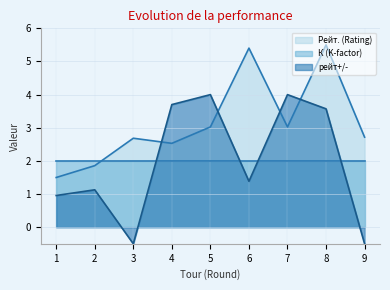

At which category is the sum across all series the highest?

8